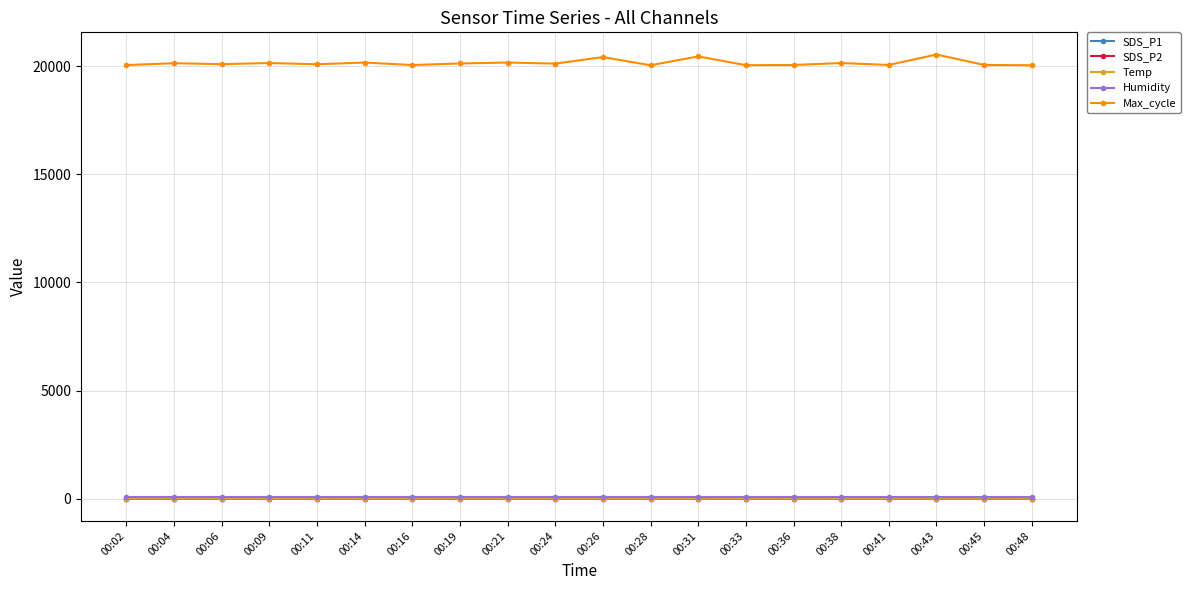

Is this an area chart (filled region under the line)?

No